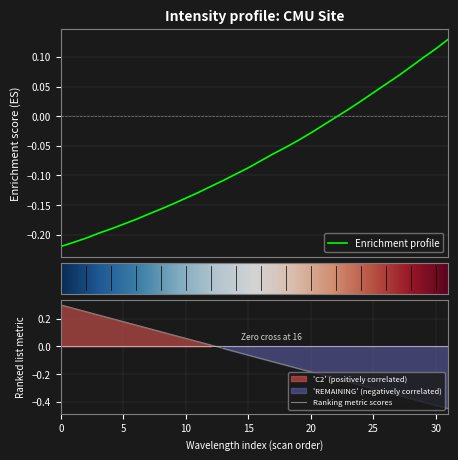

What is the difference between the maximum and second lowest values?

0.3